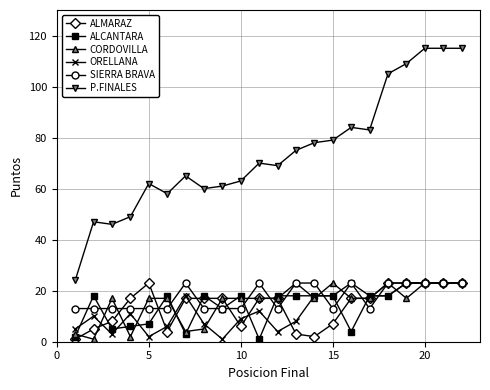

Does the chart have visible grid lines?

Yes